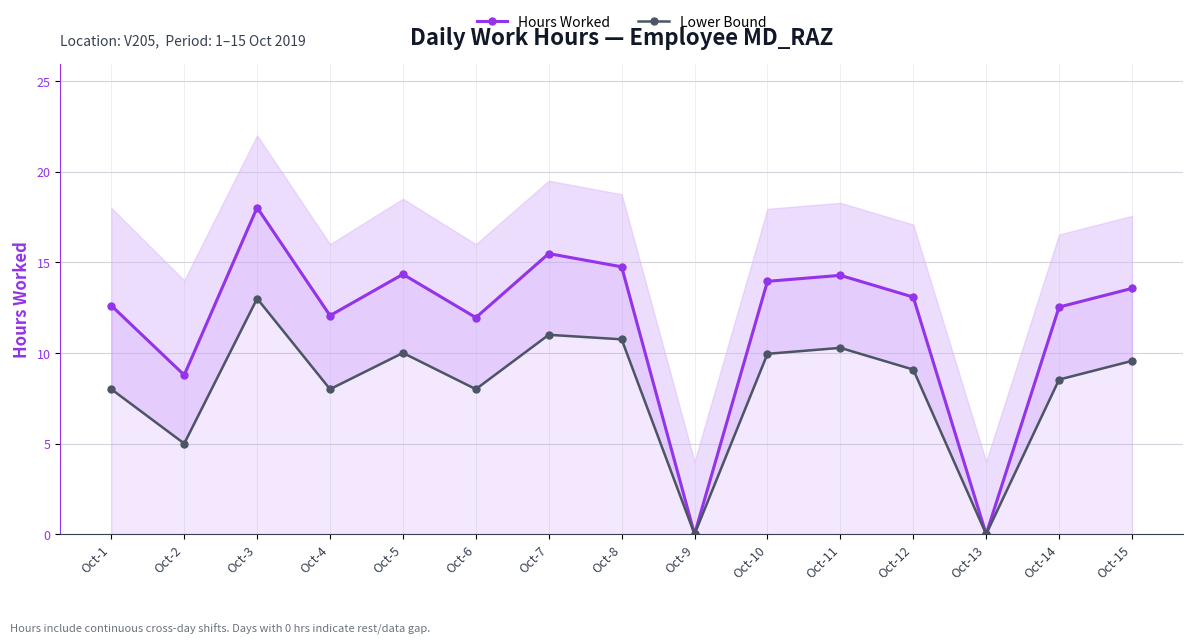

True or false: Hours Worked has a value of 20.3 at Oct-6.

False